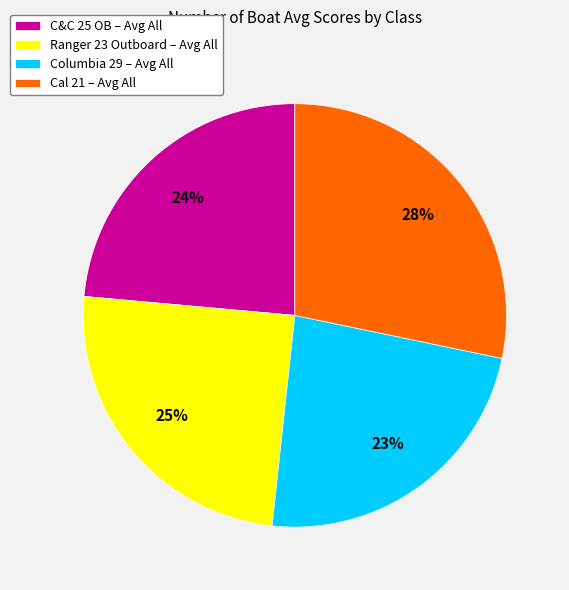

How many slices are in this pie chart?

4